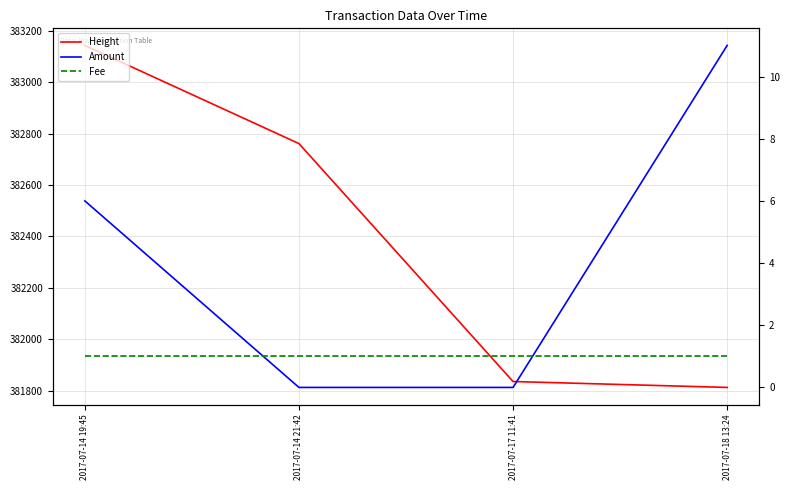

True or false: Amount and Height cross at least once.

False